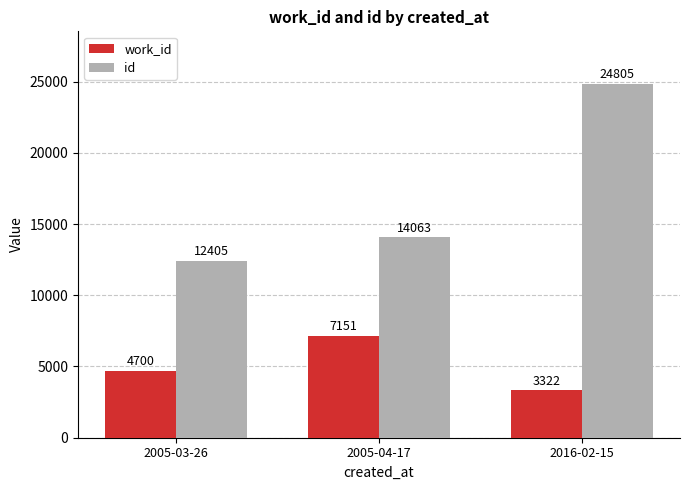

Reading left to right, transcribe all the data shown in this chart.

work_id: 4700	7151	3322
id: 12405	14063	24805